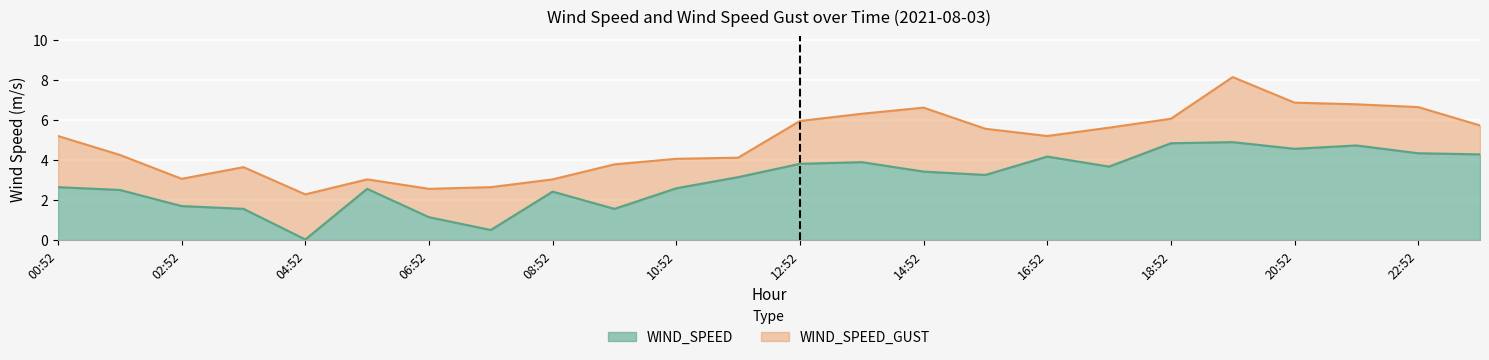

What is the label of the 3rd point from the left?

02:52